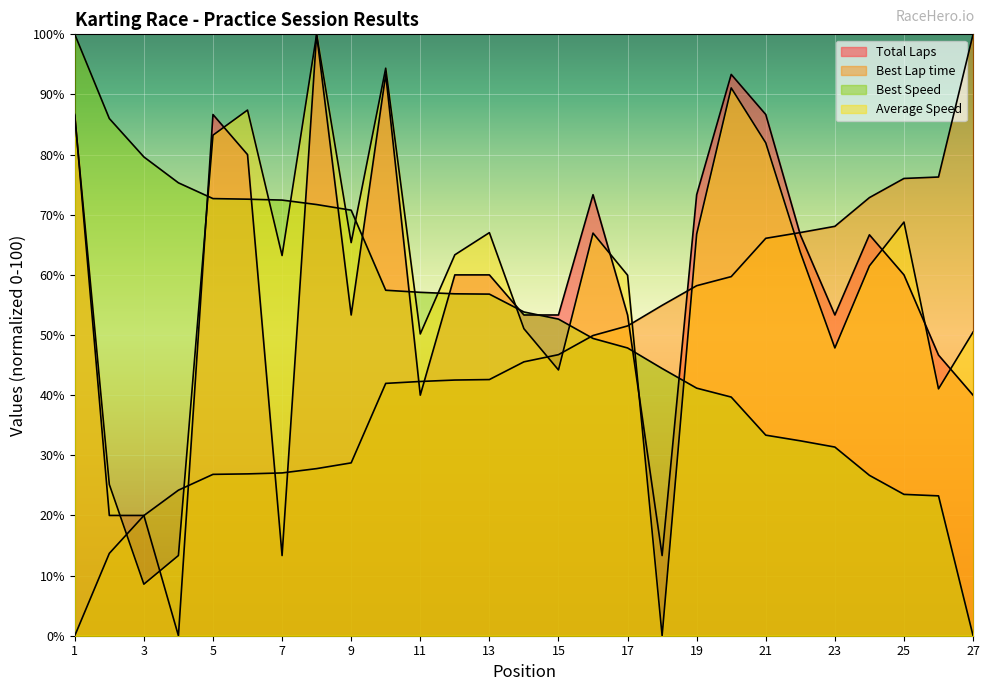

The value of Best Lap time at 16 is 87.6. True or false?

False